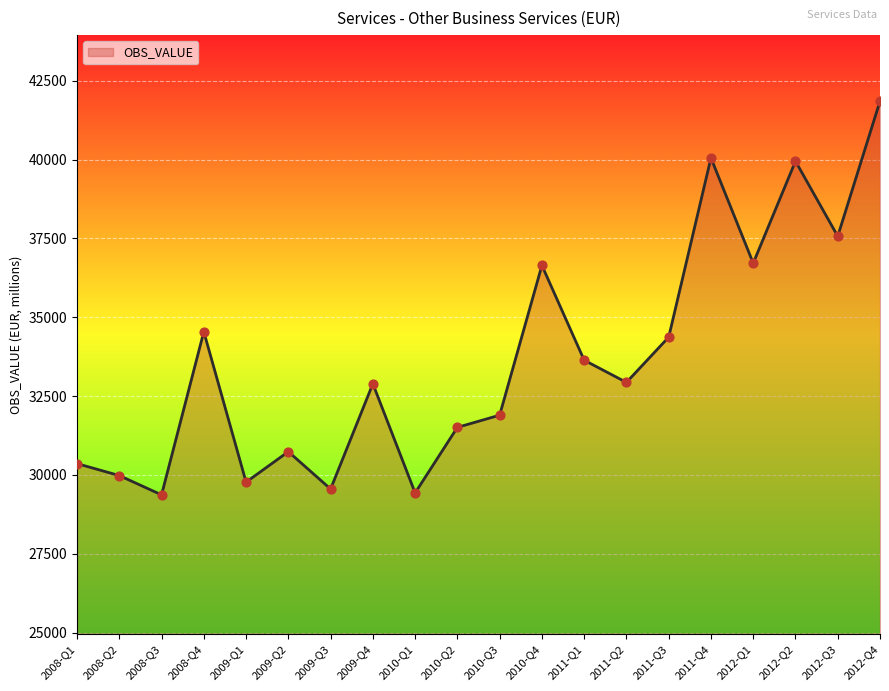

What is the change in value from 2009-Q1 to 2010-Q4?

+6871.1